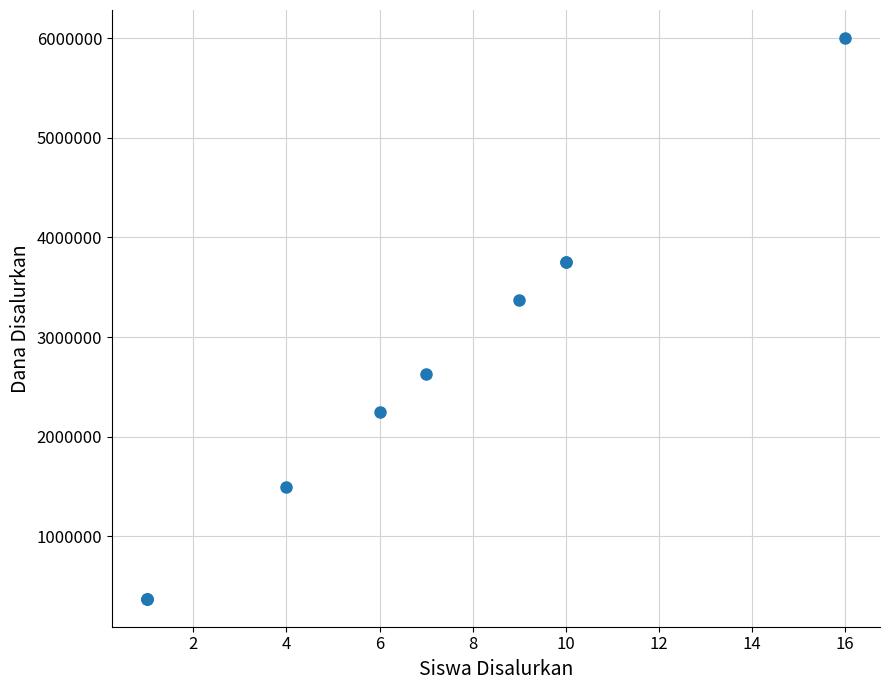

What Y value in the scatter plot is closest to 3187500?

3375000